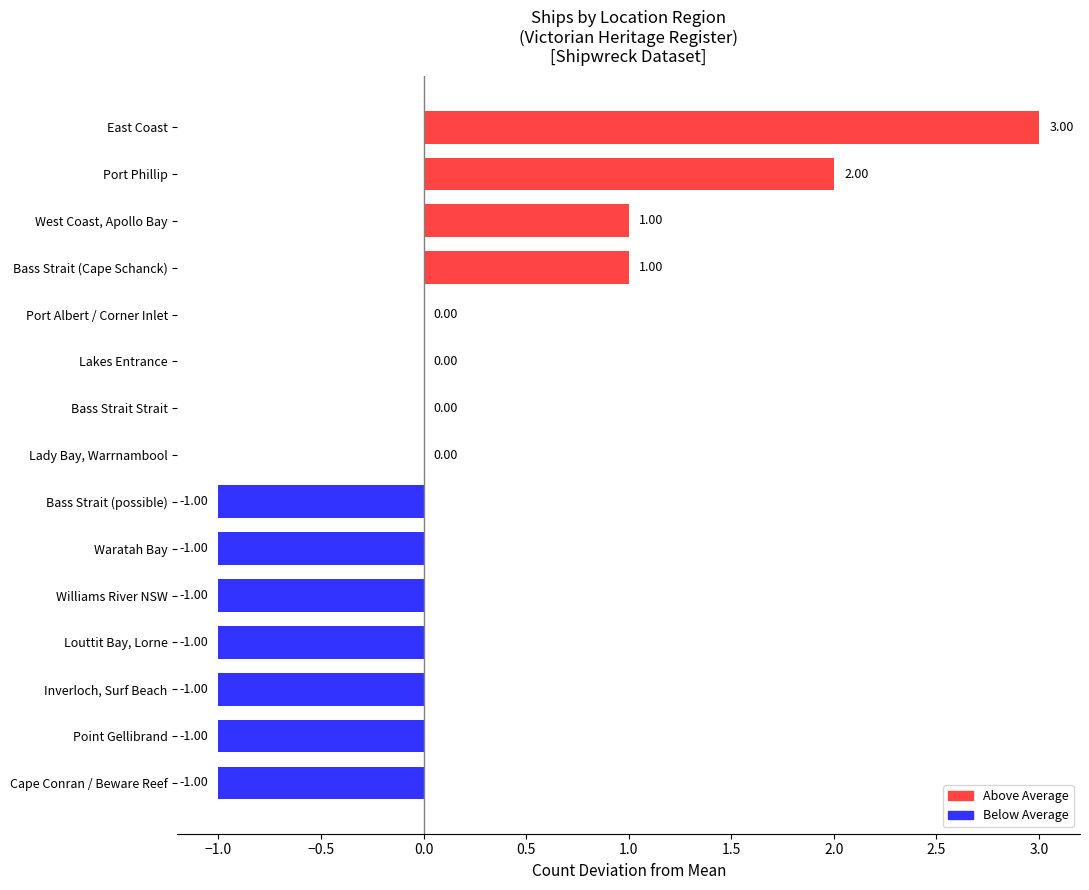

What is the change in value from Cape Conran / Beware Reef to Bass Strait (Cape Schanck)?

+2